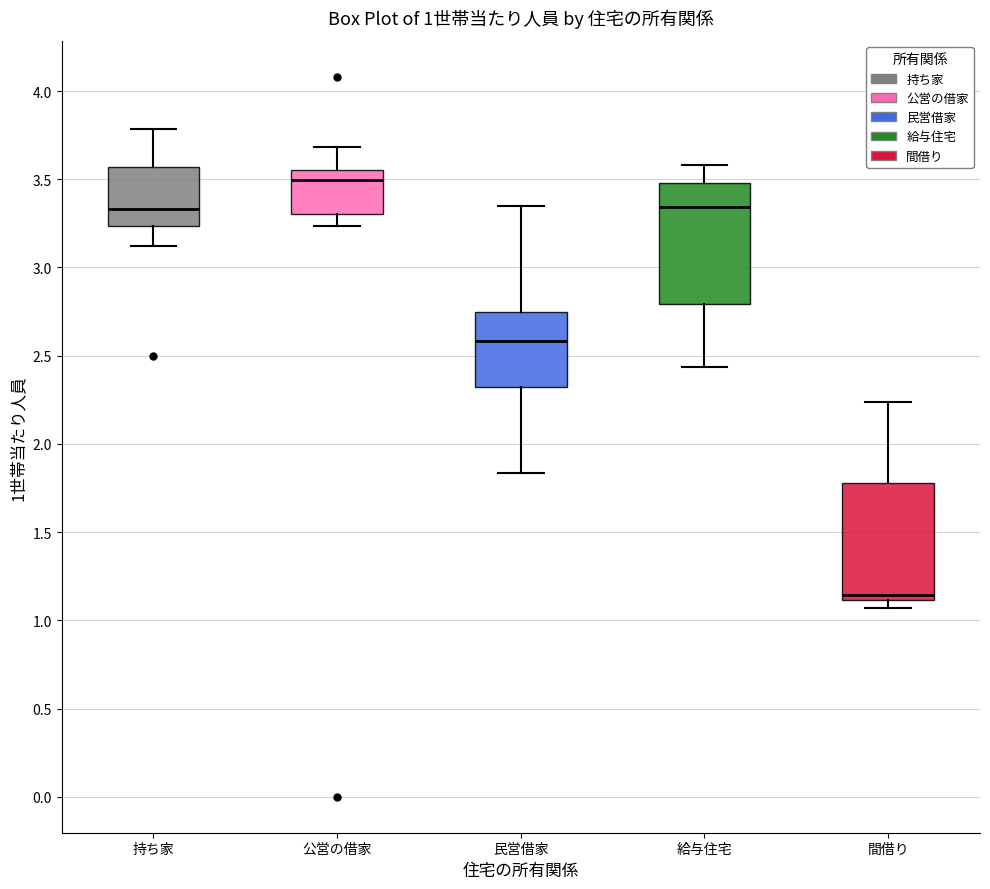

Which box's median line is the highest?

公営の借家